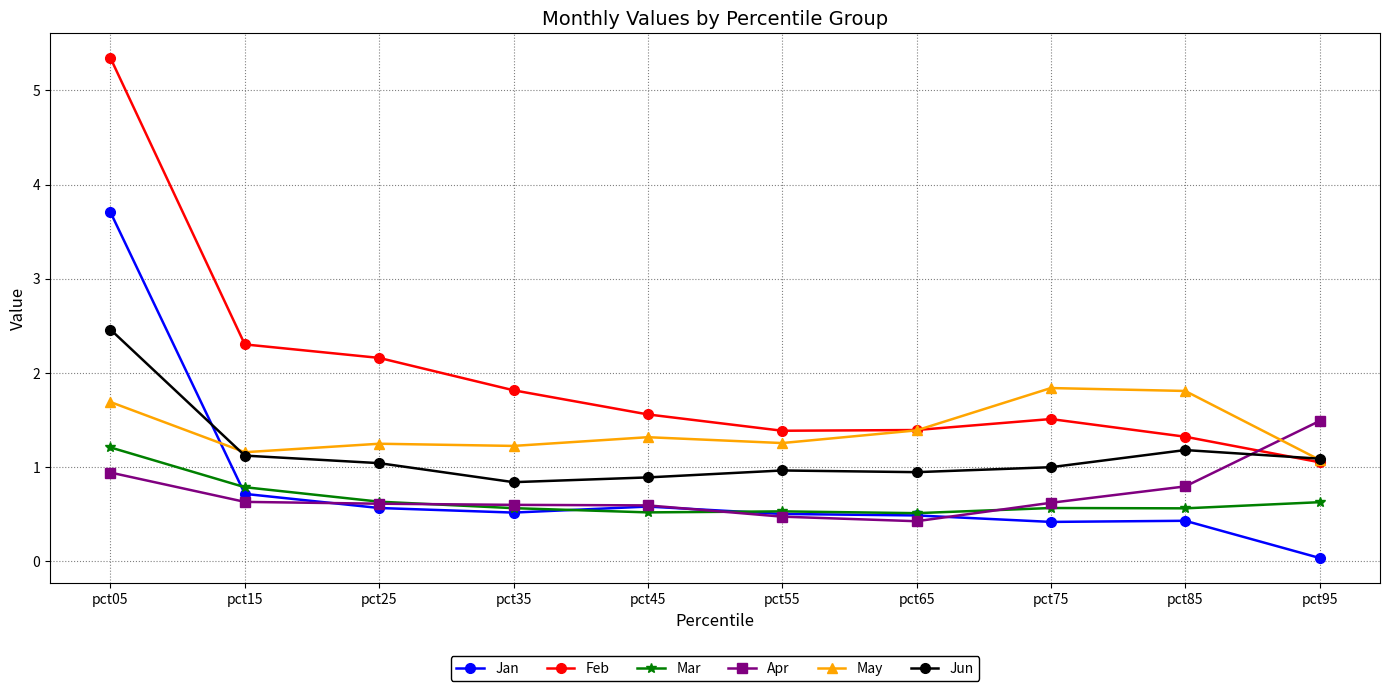

What is the total value across all series at pct65?

5.1